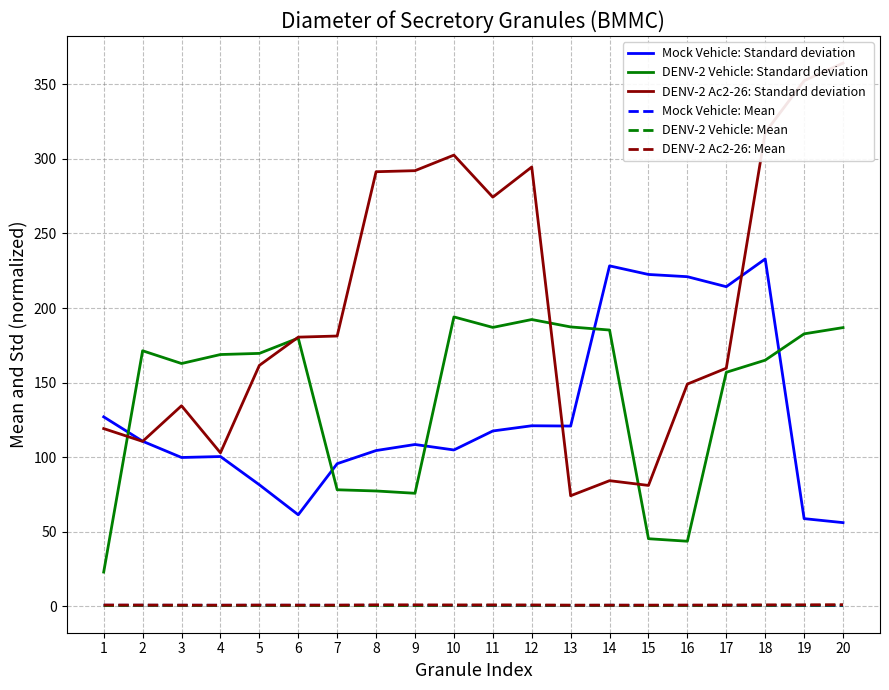

Reading left to right, list all the values displayed in this chart.

Mock Vehicle: Standard deviation: 127.0	110.6	99.7	100.4	81.4	61.3	95.6	104.4	108.4	104.8	117.5	121.0	120.8	228.3	222.5	221.0	214.3	232.9	58.7	56.0
DENV-2 Vehicle: Standard deviation: 22.9	171.3	162.8	168.8	169.6	179.8	78.1	77.3	75.7	194.0	187.0	192.3	187.3	185.2	45.2	43.6	156.9	165.0	182.7	186.9
DENV-2 Ac2-26: Standard deviation: 119.1	110.5	134.4	102.9	161.5	180.5	181.2	291.4	292.1	302.6	274.4	294.6	74.1	84.2	81.0	149.0	159.6	317.7	352.5	364.3
Mock Vehicle: Mean: 0.6	0.6	0.6	0.6	0.6	0.6	0.6	0.5	0.5	0.5	0.5	0.5	0.5	0.6	0.5	0.5	0.5	0.5	0.4	0.4
DENV-2 Vehicle: Mean: 0.5	0.6	0.5	0.5	0.5	0.5	0.4	0.4	0.5	0.6	0.6	0.5	0.5	0.6	0.5	0.5	0.6	0.5	0.6	0.6
DENV-2 Ac2-26: Mean: 0.8	0.7	0.7	0.7	0.7	0.7	0.7	0.9	0.9	0.8	0.8	0.8	0.7	0.7	0.7	0.7	0.7	0.9	0.9	1.0